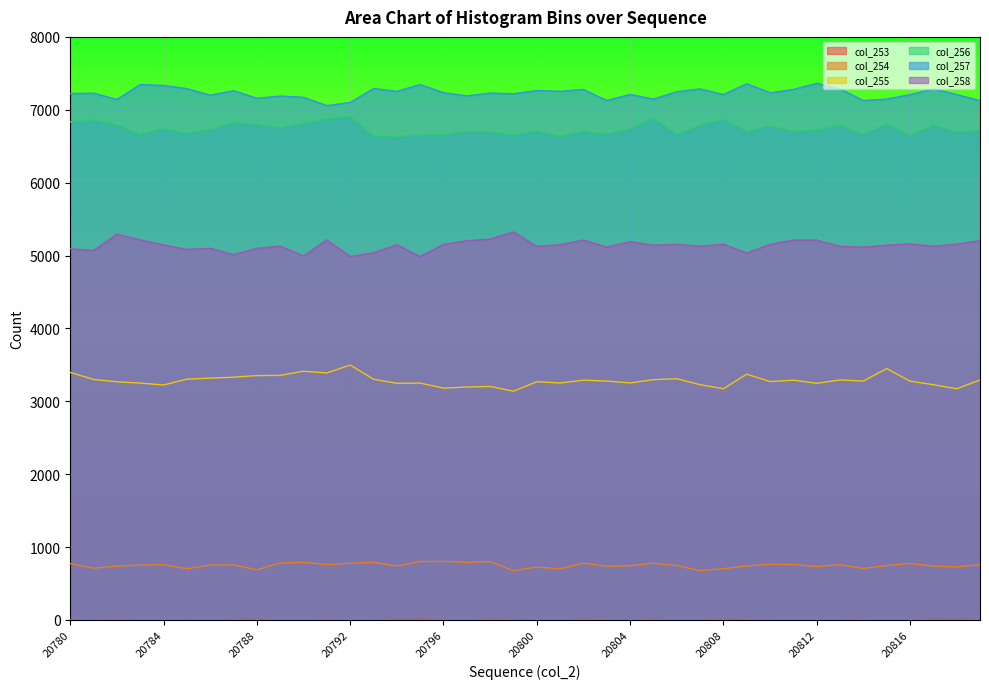

Which has a higher value, 20801 or 20812?

20801